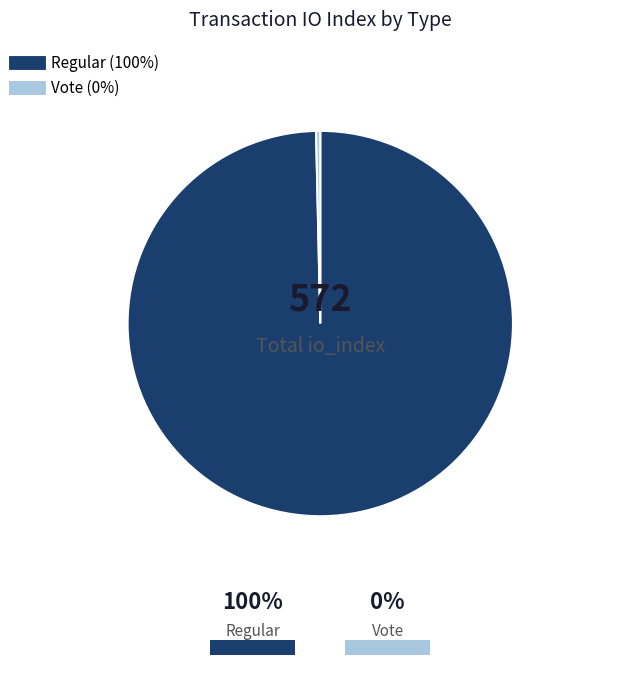

Do Regular and Vote together represent more than half of the pie?

Yes